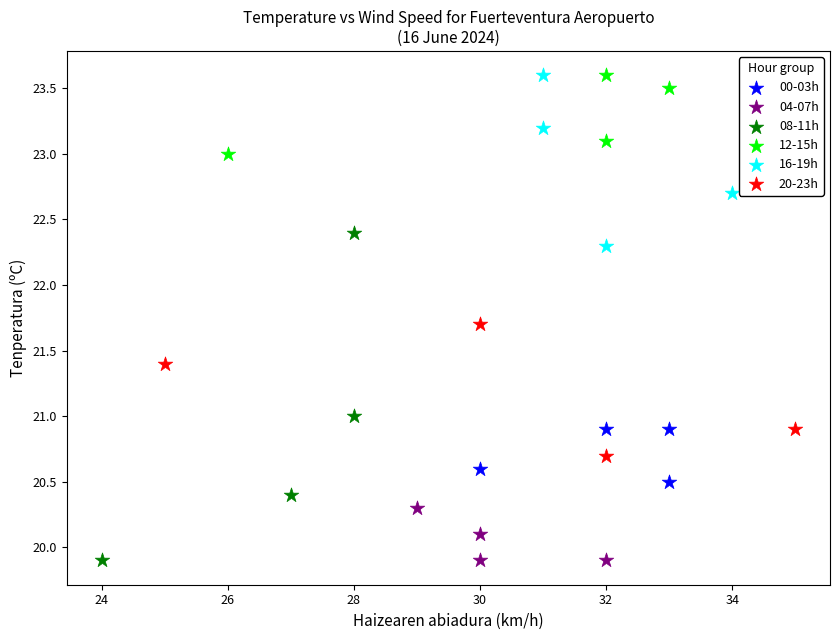

Which series has the largest Y range (max minus min)?

08-11h